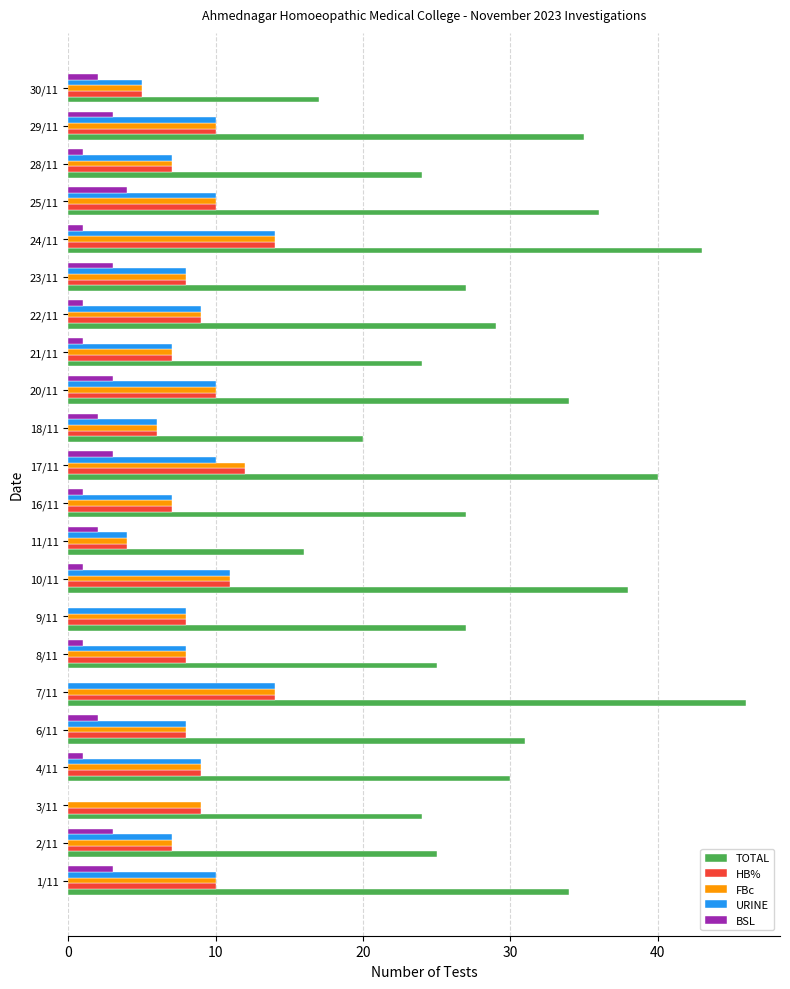

Between 6/11 and 11/11, which series saw the biggest shift?

TOTAL